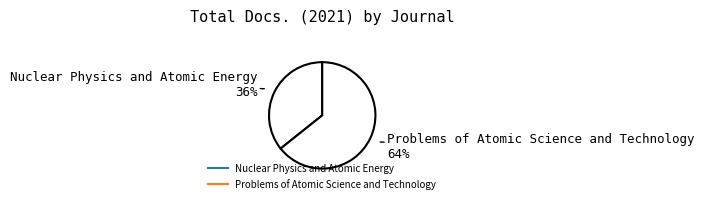

Which slice represents more than half of the pie?

Problems of Atomic Science and Technology